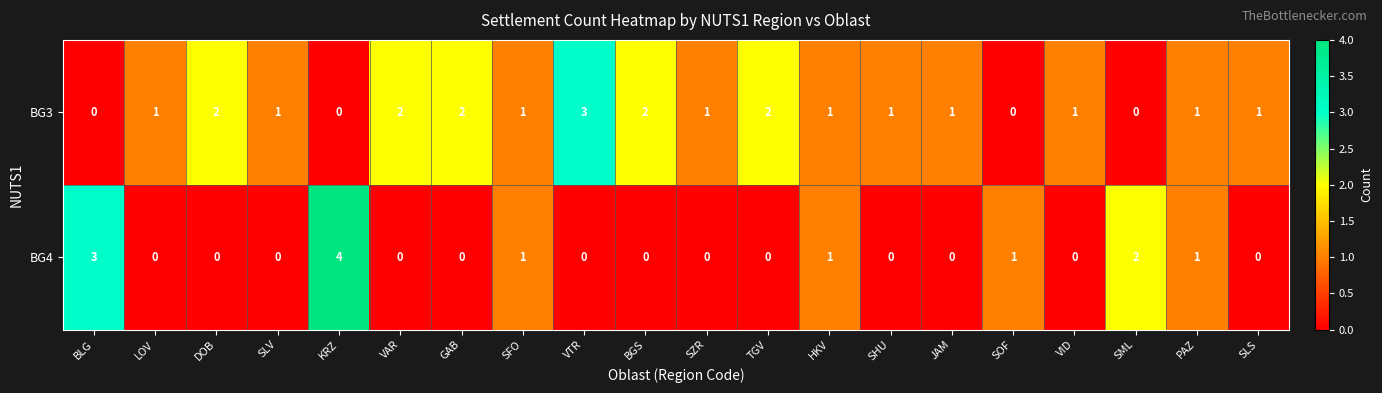

Count the number of data series in this chart.

2